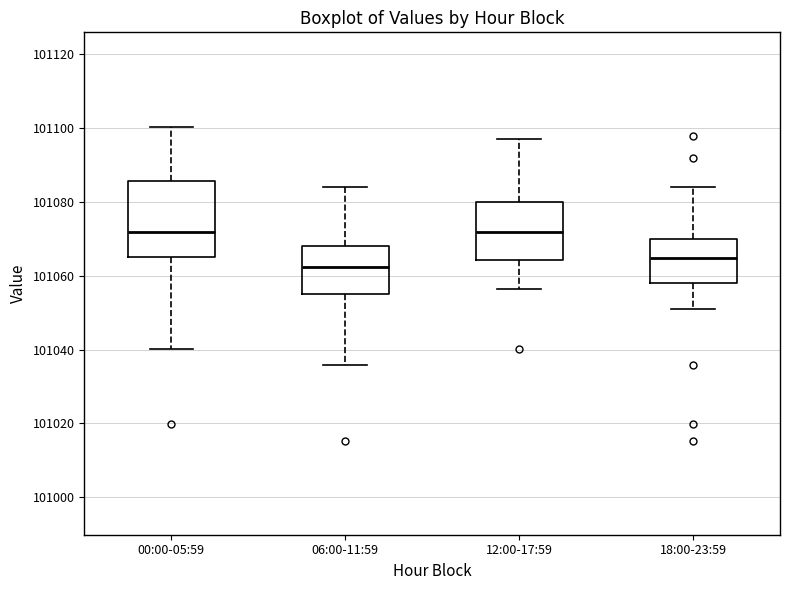

Where does the upper whisker of the box for 18:00-23:59 end on the y-axis? The values are not printed on the chart, so give them approximately, as read against the axis.

101084